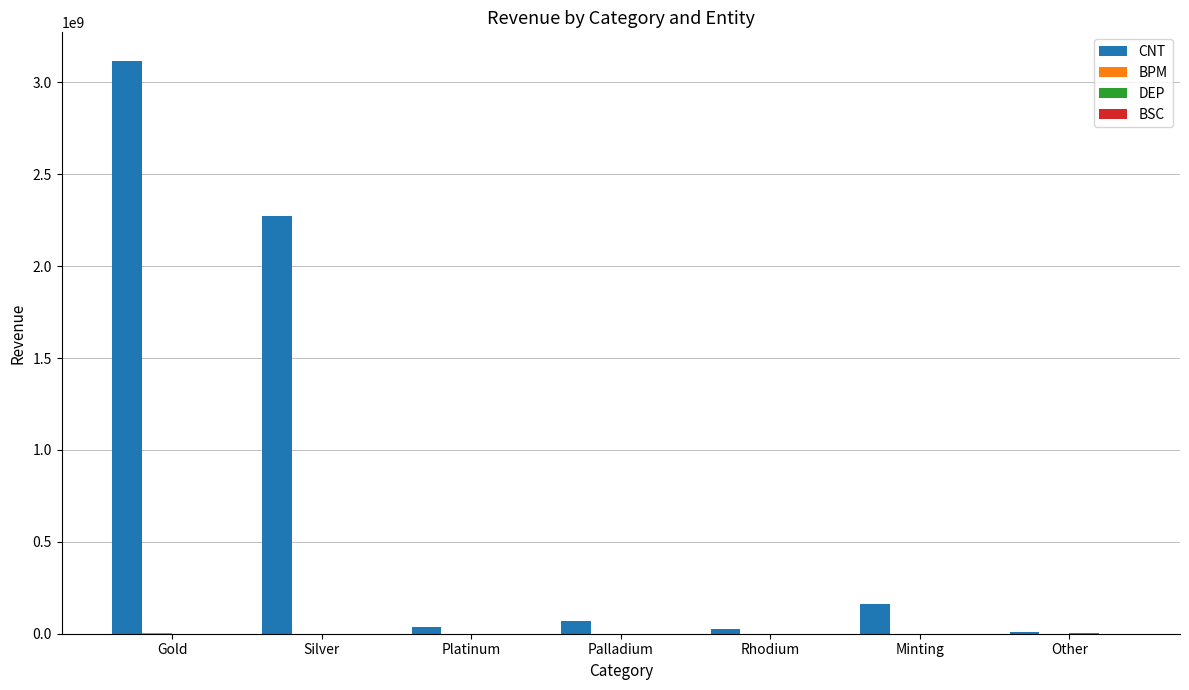

The DEP series shows -2079573.5 at Minting. True or false?

False